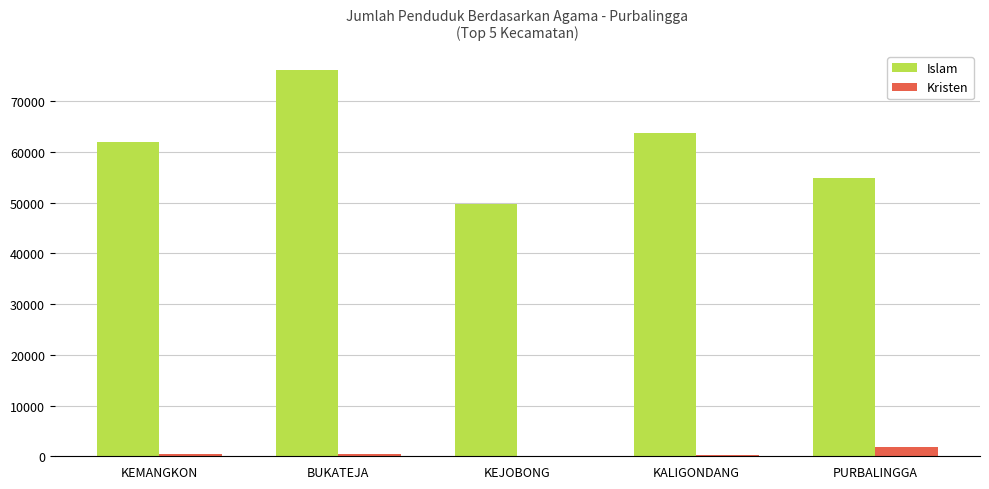

The Islam series shows 61932 at KEMANGKON. True or false?

True